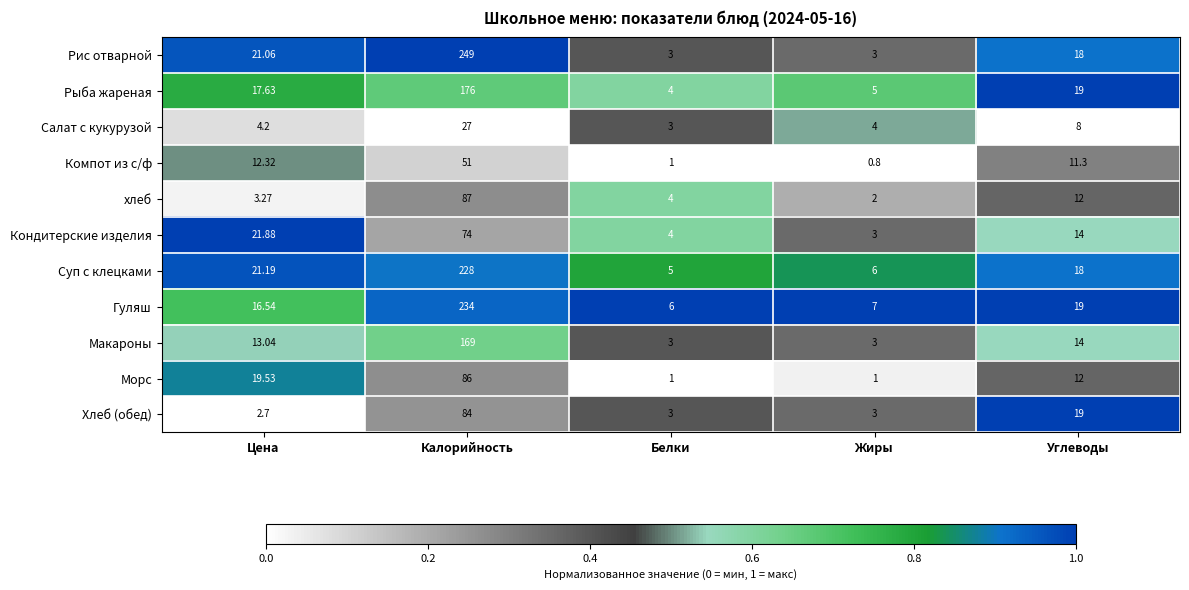

At which label is Гуляш closest to 120?

Углеводы